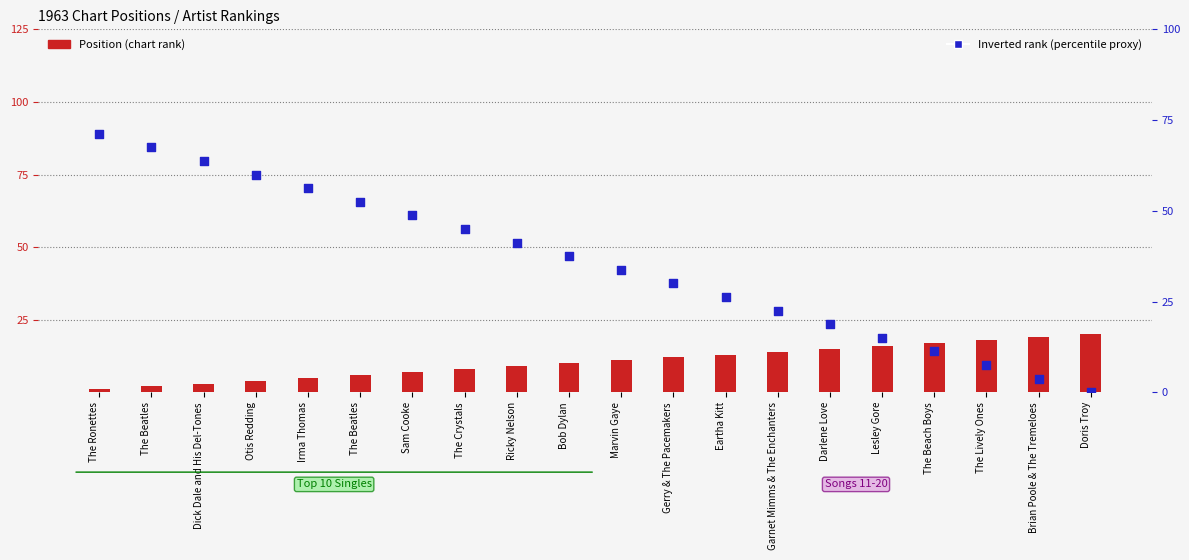

At which category is the sum across all series the highest?

The Ronettes